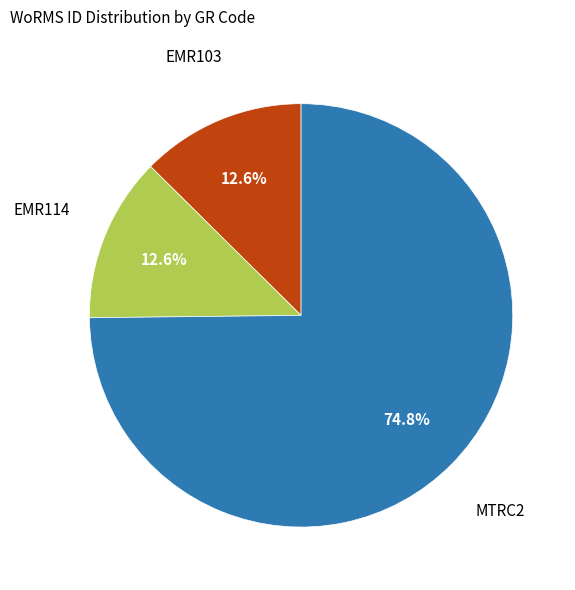

Is there a majority slice in this chart?

Yes